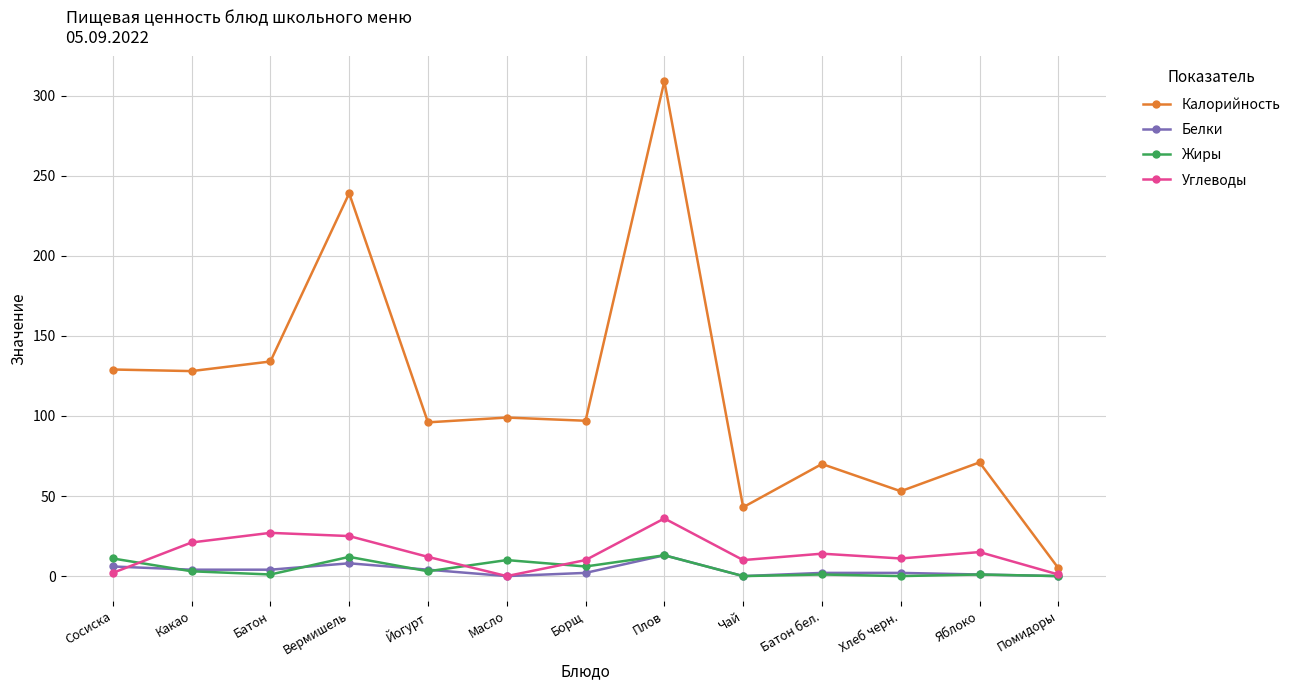

What is the difference between the maximum and second lowest values in the Углеводы series?

35